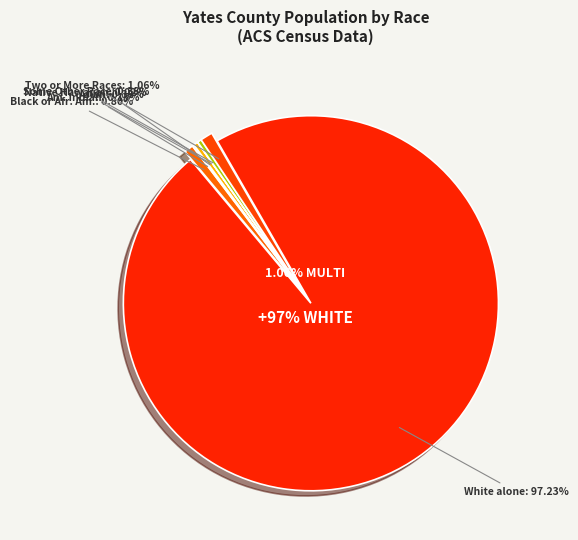

Which slice is the largest?

White alone